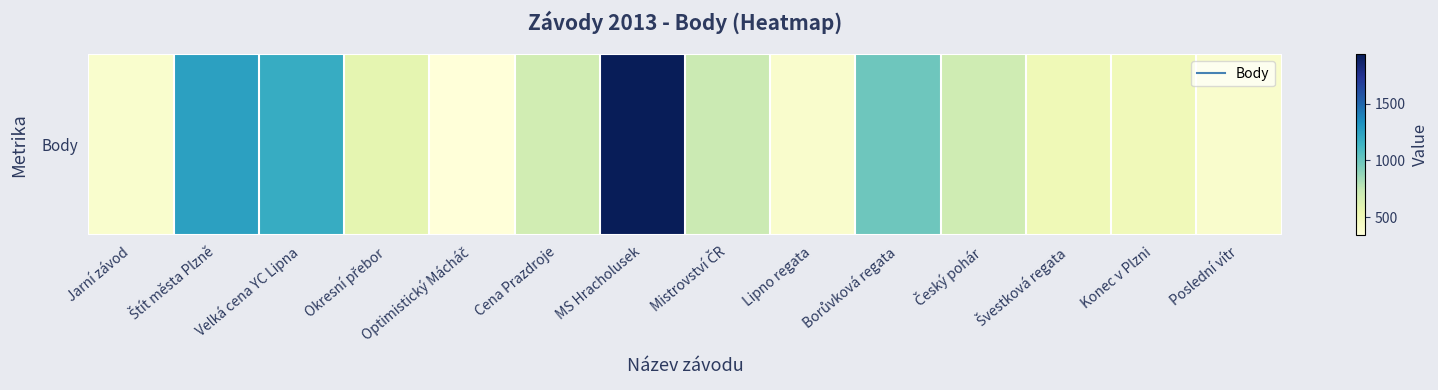

The value at MS Hracholusek is 3231. True or false?

False